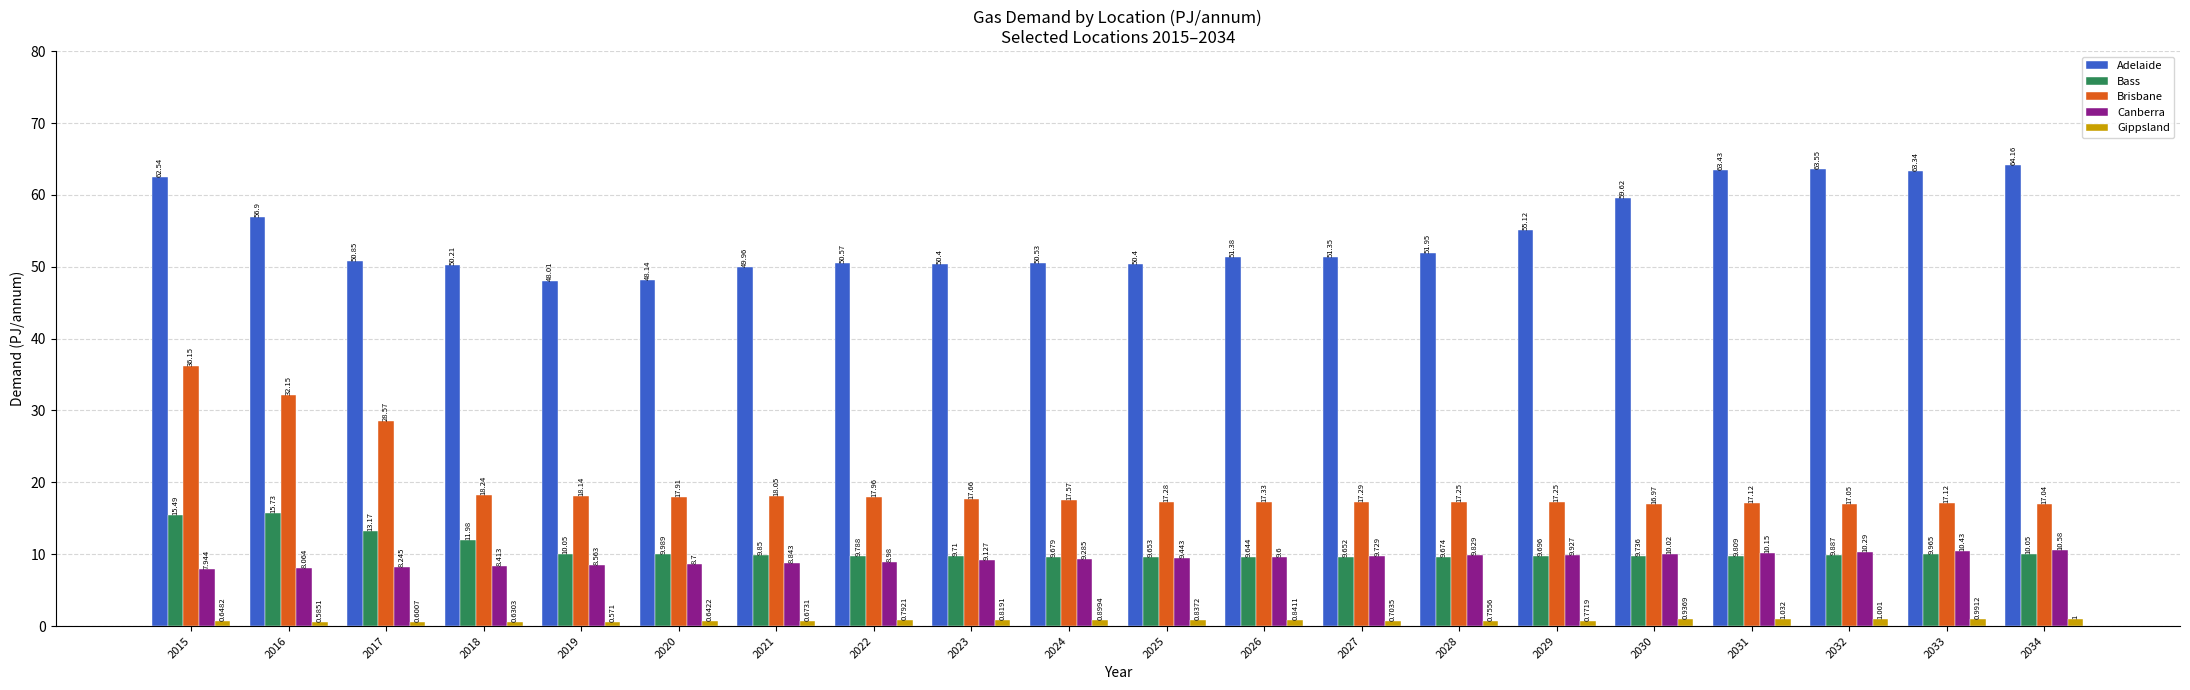

Which series has the widest spread of values?

Brisbane